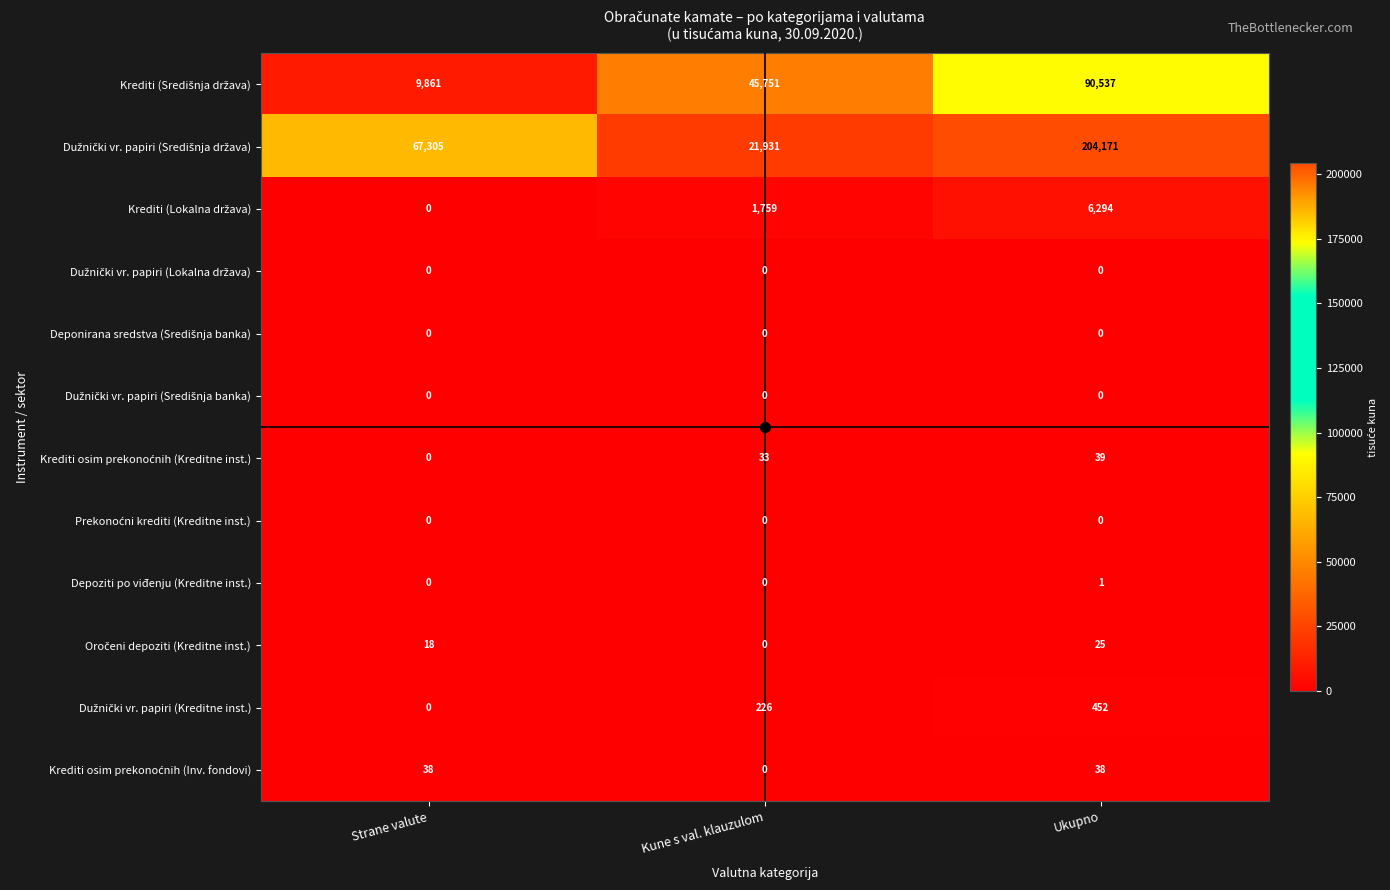

What is the difference between the highest and lowest values at Ukupno?

204171